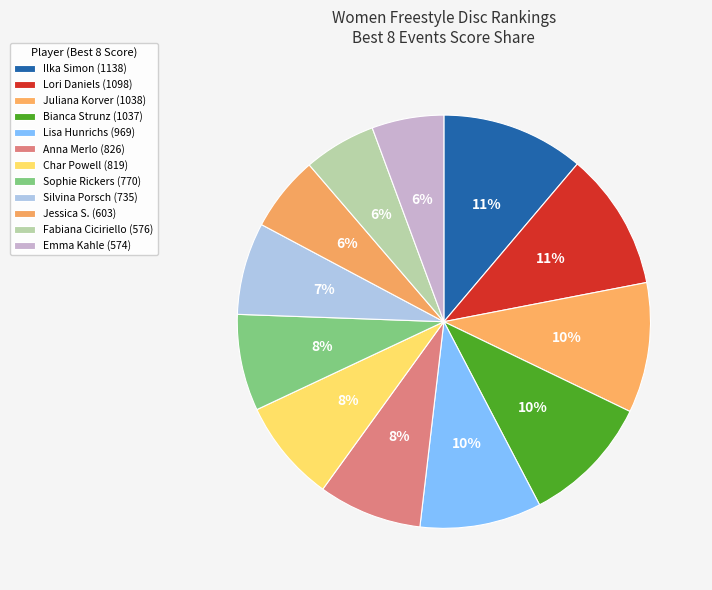

How many slices are in this pie chart?

12